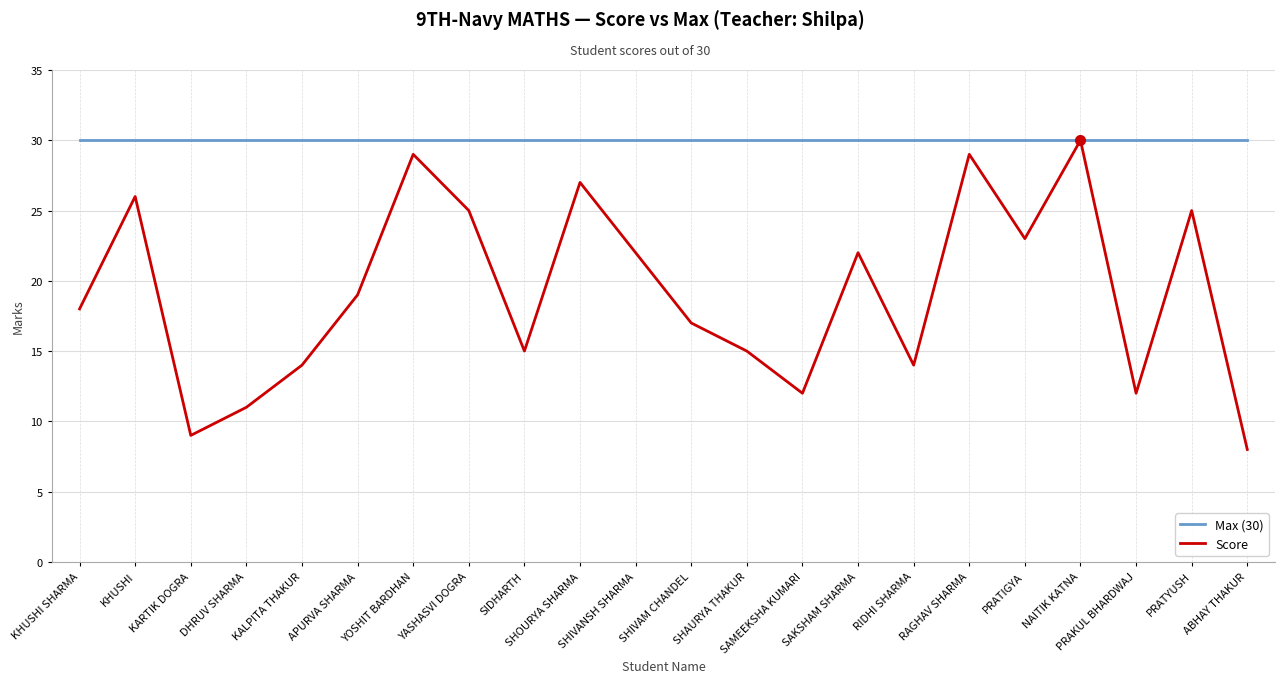

List the series in order of their overall mean, lowest first.

Score, Max (30)